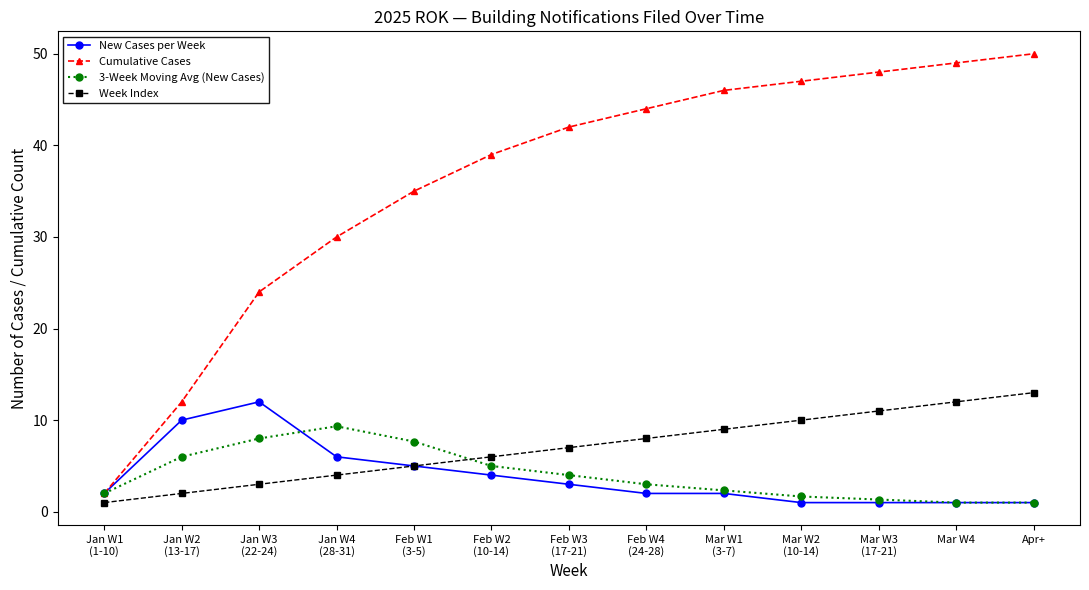

At which category is the sum across all series the highest?

Apr+